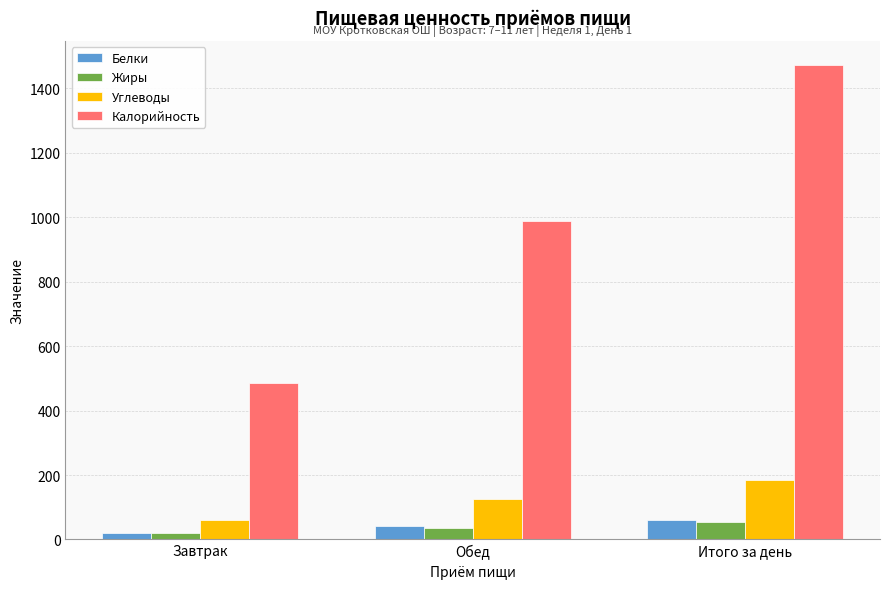

Where is Жиры nearest to the value 36?

Обед